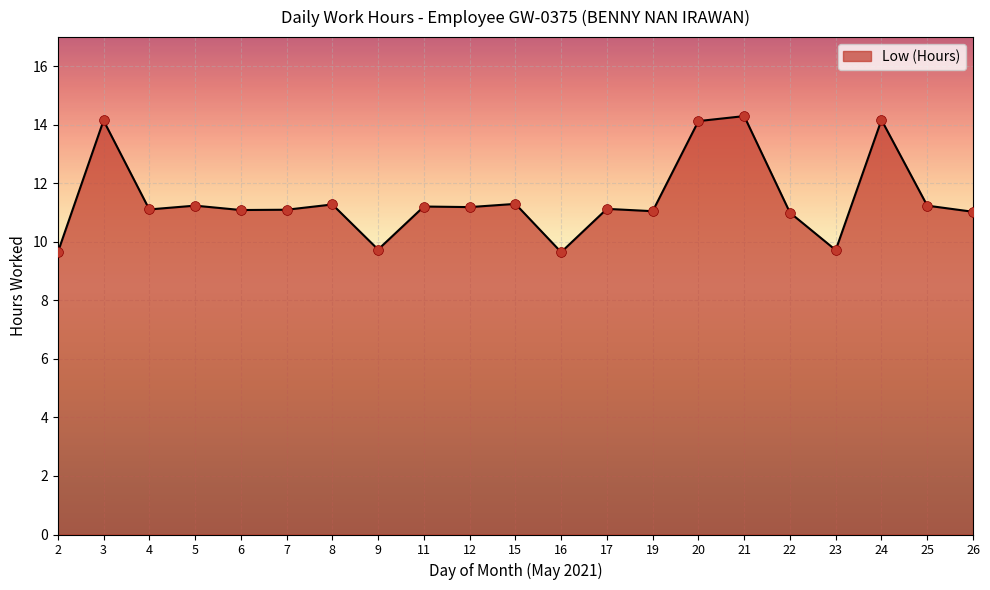

Between 3 and 7, which is larger?

3